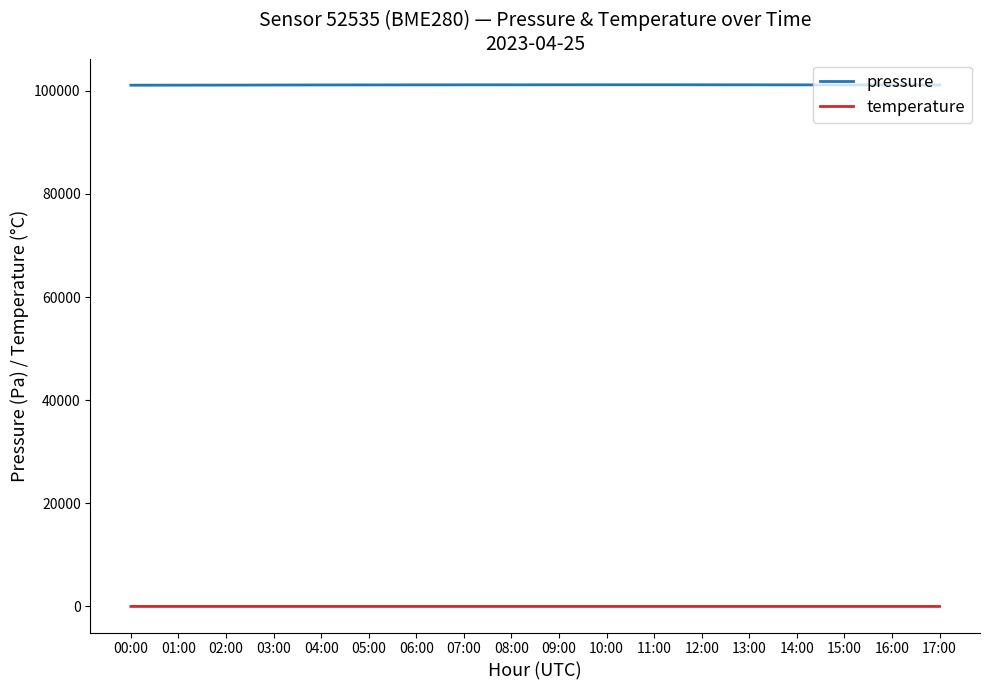

The temperature series shows 3.9 at 13:00. True or false?

True